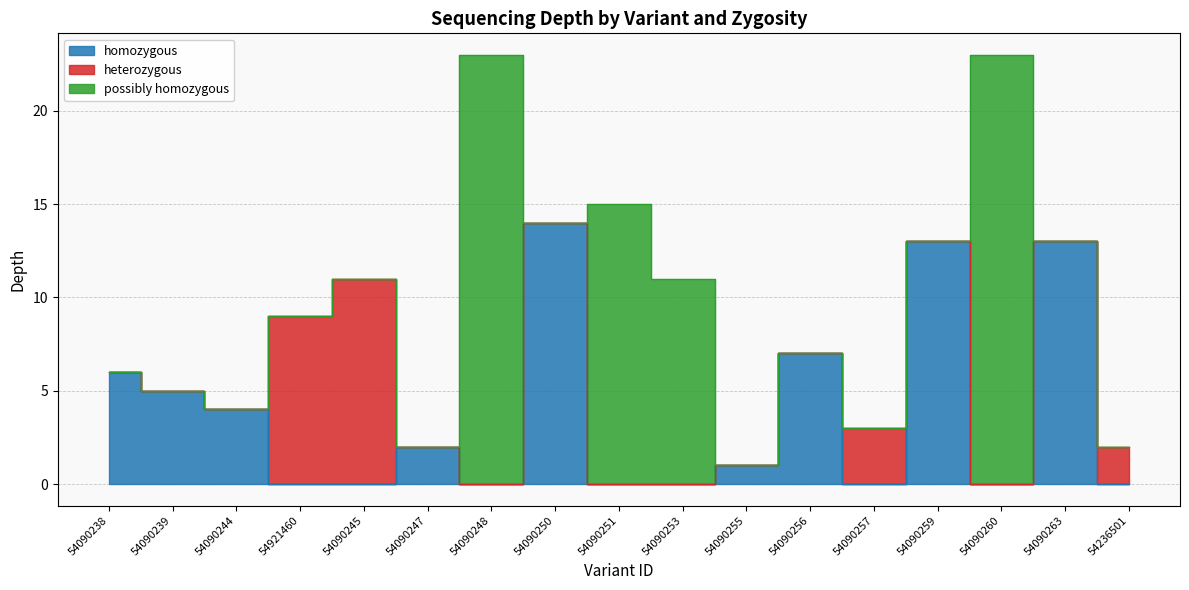

What are all the series names shown in the legend?

homozygous, heterozygous, possibly homozygous